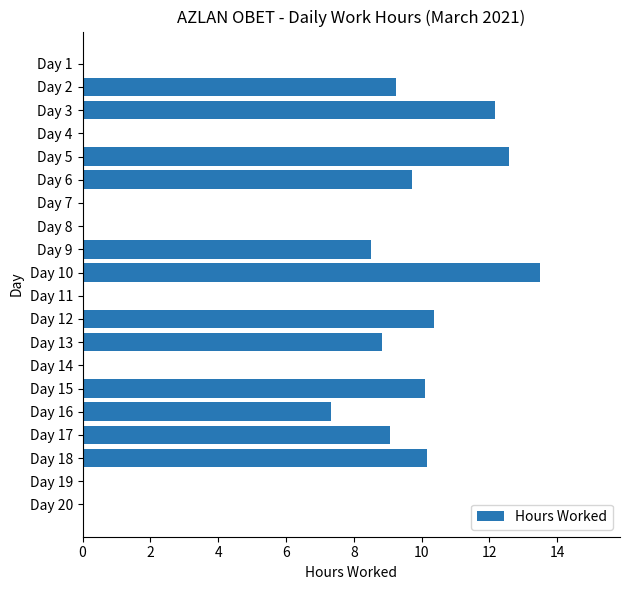

What is the maximum value shown in the chart?

13.5